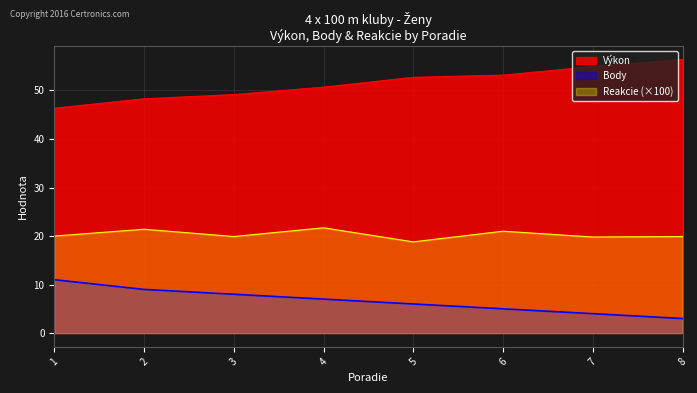

How many data points does each series have?

8